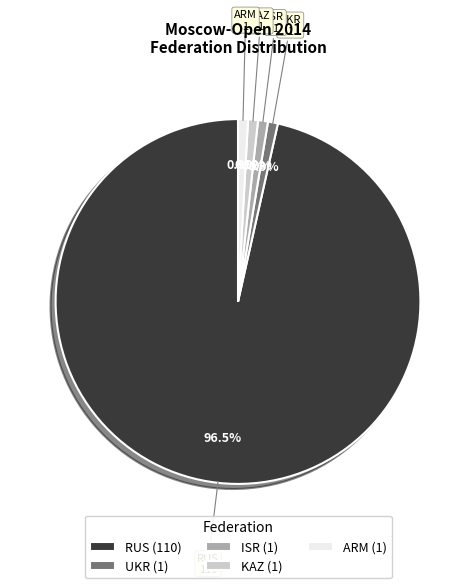

Which has a higher value, UKR (1) or RUS (110)?

RUS (110)